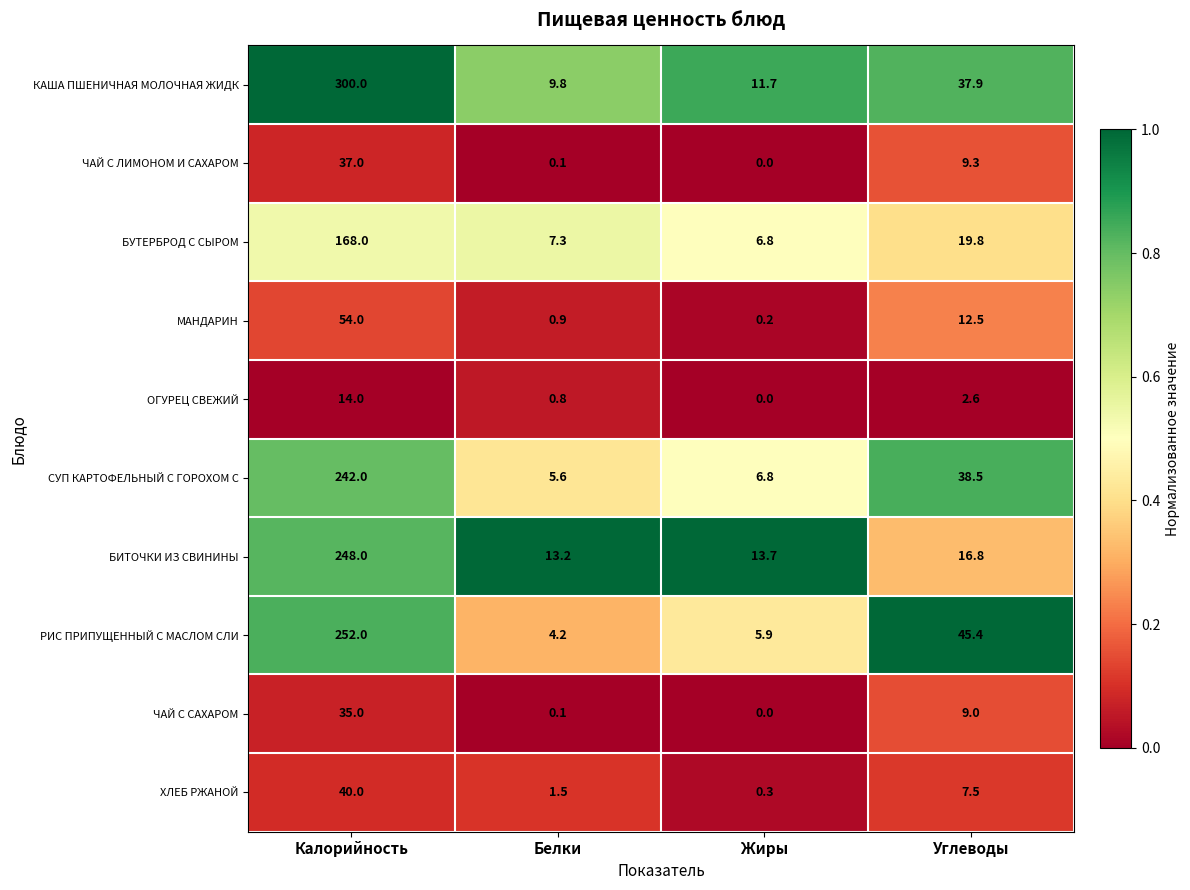

The value of СУП КАРТОФЕЛЬНЫЙ С ГОРОХОМ С at Белки is 1.9. True or false?

False